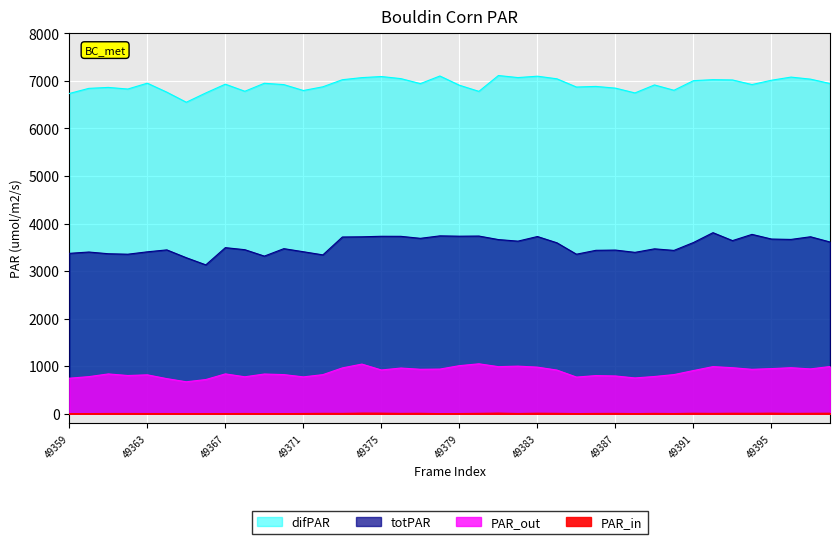

At how many categories does at least one series exceed 5115?

40